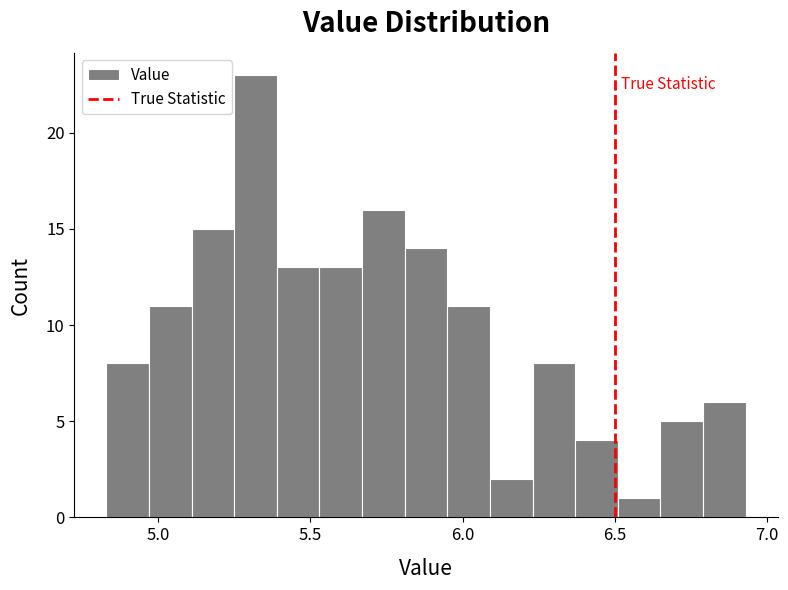

Read against the x-axis, roughly where is the centre of the tallest bar?

5.30